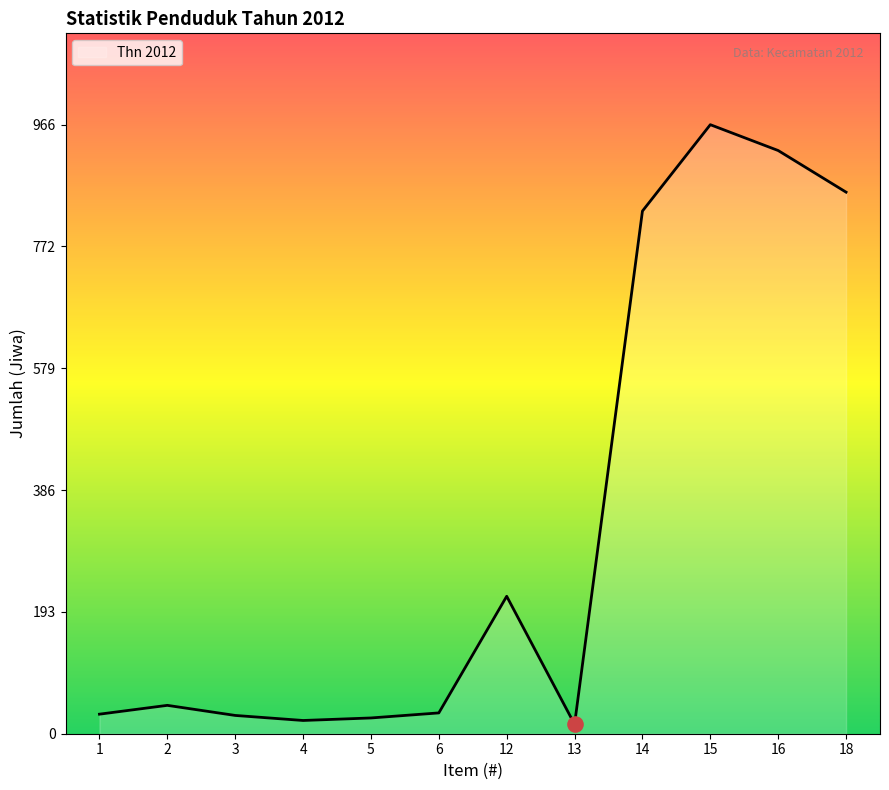

Approximately how many times larger is the value at 6 compared to 12?

0.2